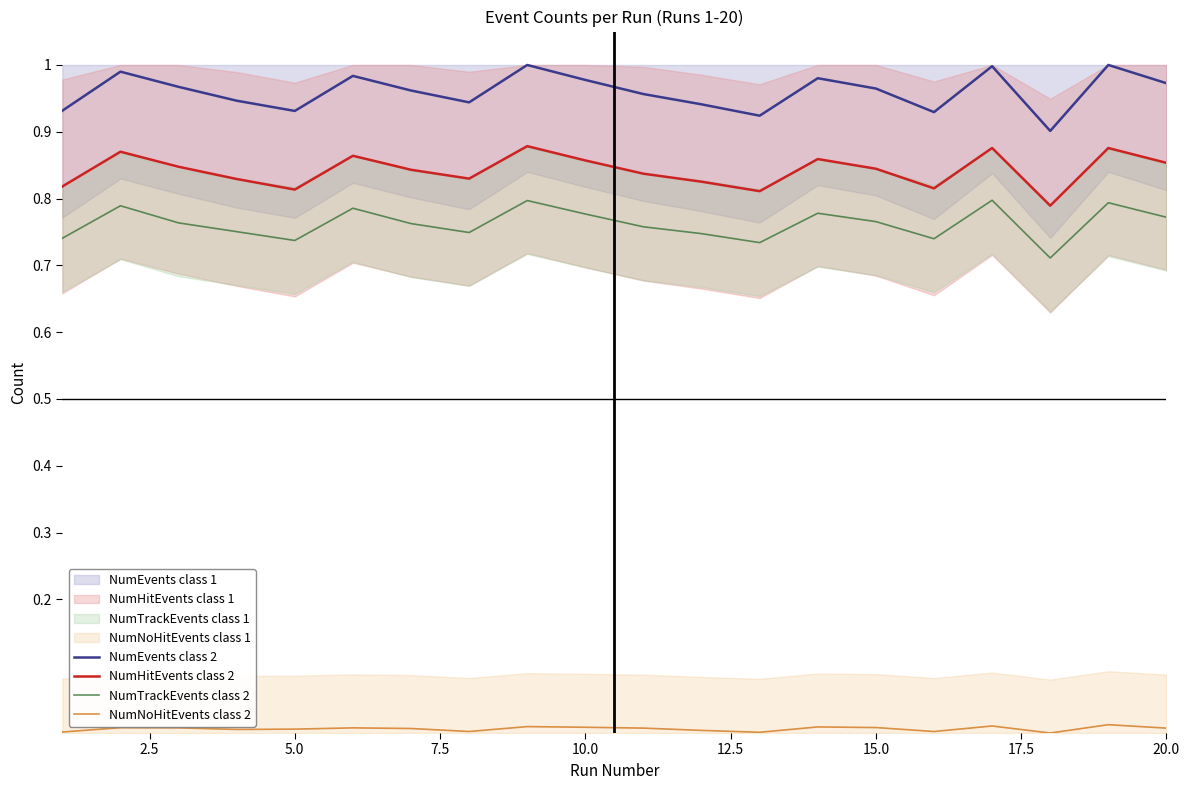

True or false: NumTrackEvents class 2 and NumEvents class 2 cross at least once.

False